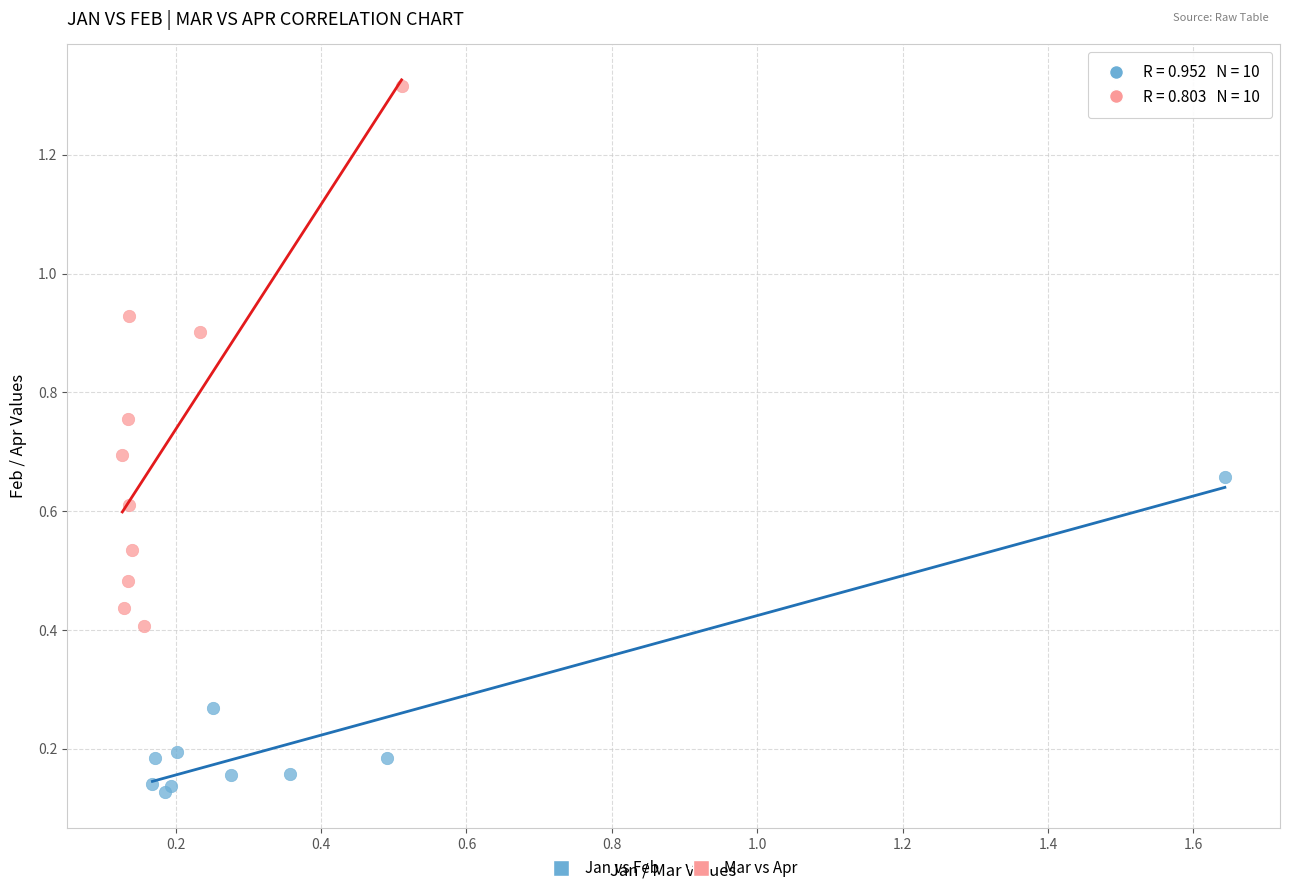

Which series reaches the maximum Y coordinate?

Mar vs Apr